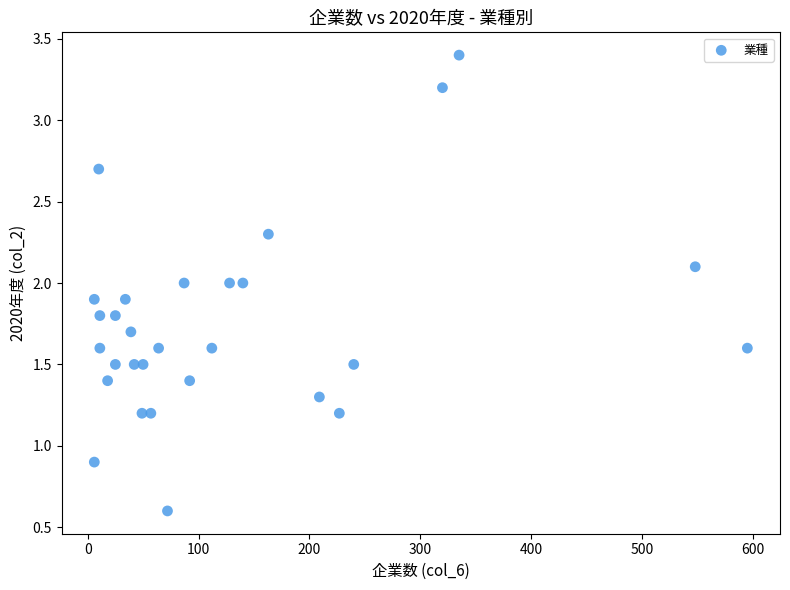

What is the range of Y values (max minus min)?

2.8